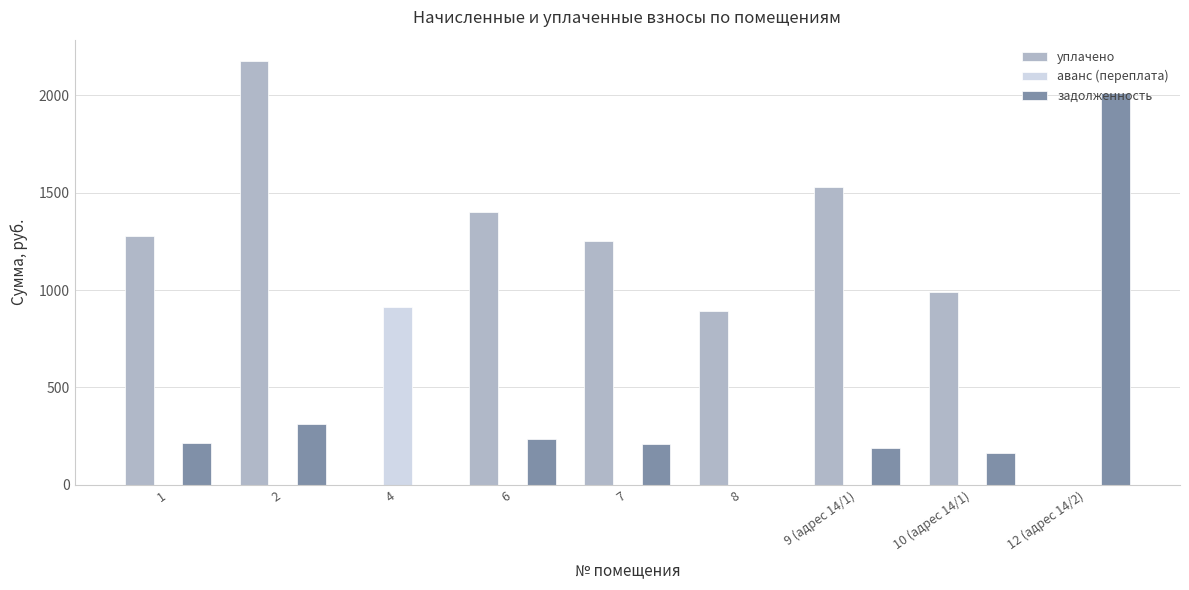

Are the bars horizontal?

No